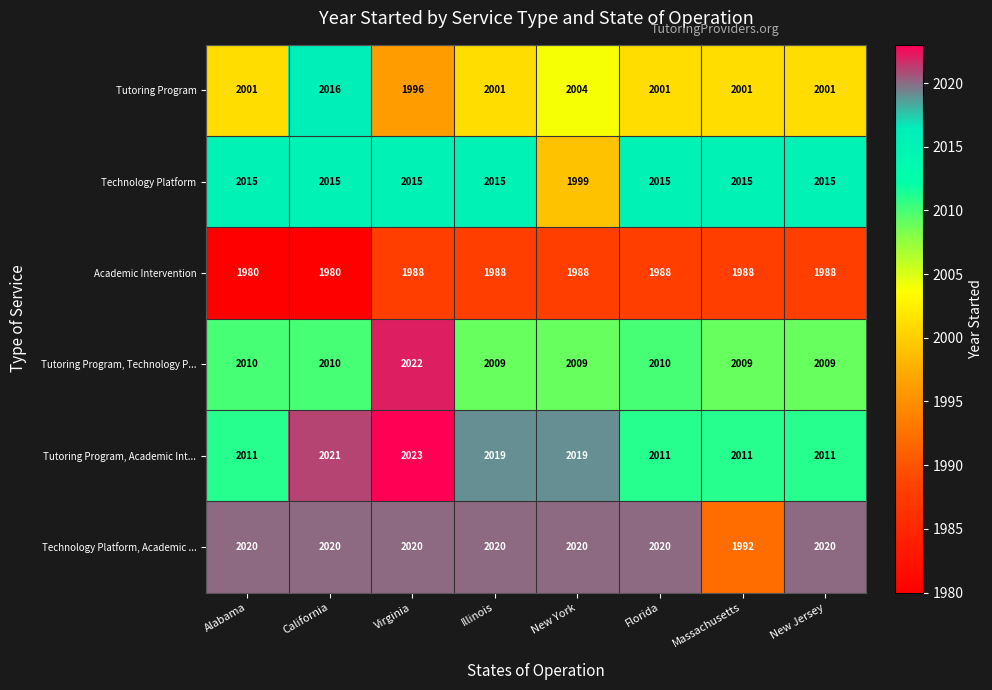

Is it true that Technology Platform, Academic ... equals 2020 at Alabama?

True